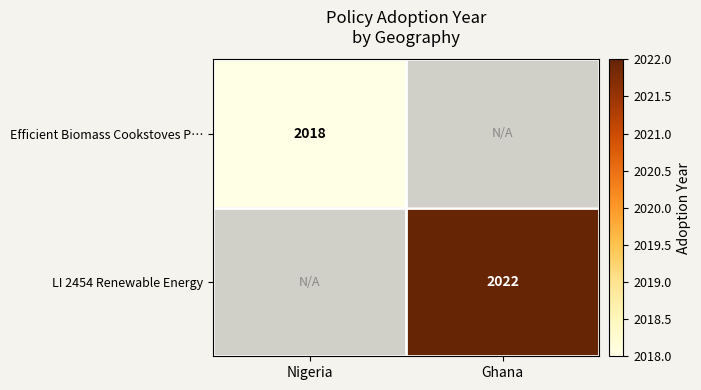

True or false: LI 2454 Renewable Energy has a value of 1389 at Ghana.

False